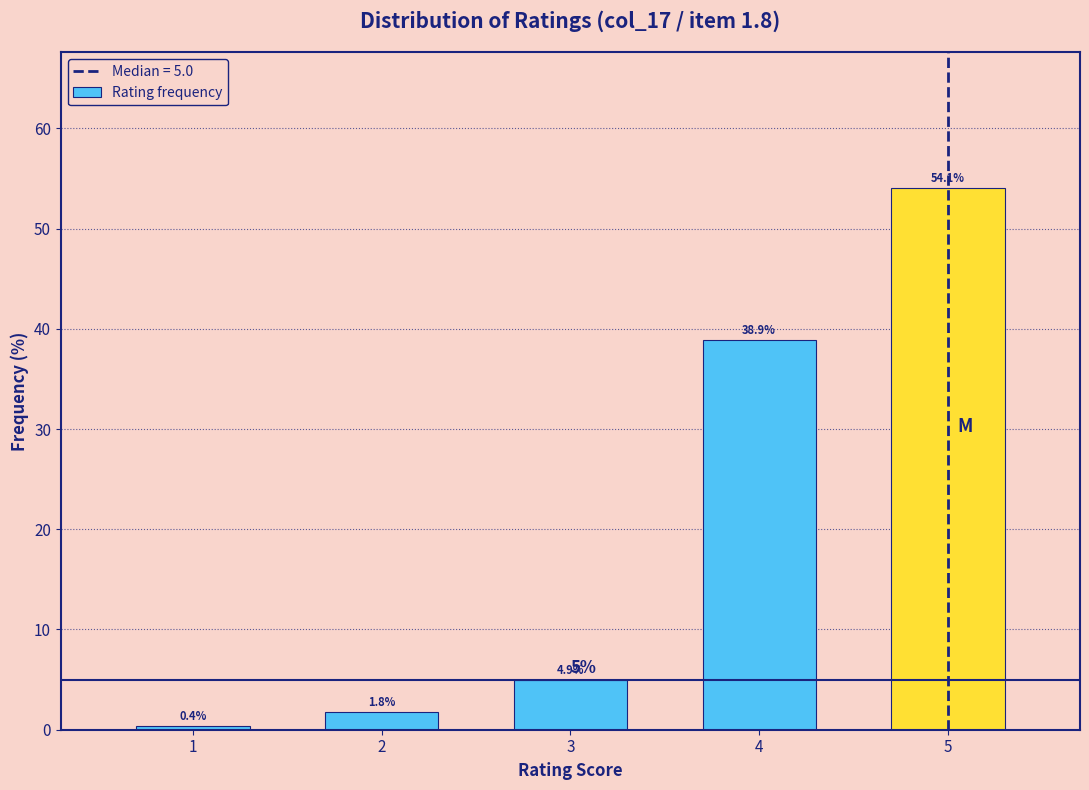

Reading right to left, list all the values displayed in this chart.

54.1	38.9	4.9	1.8	0.4